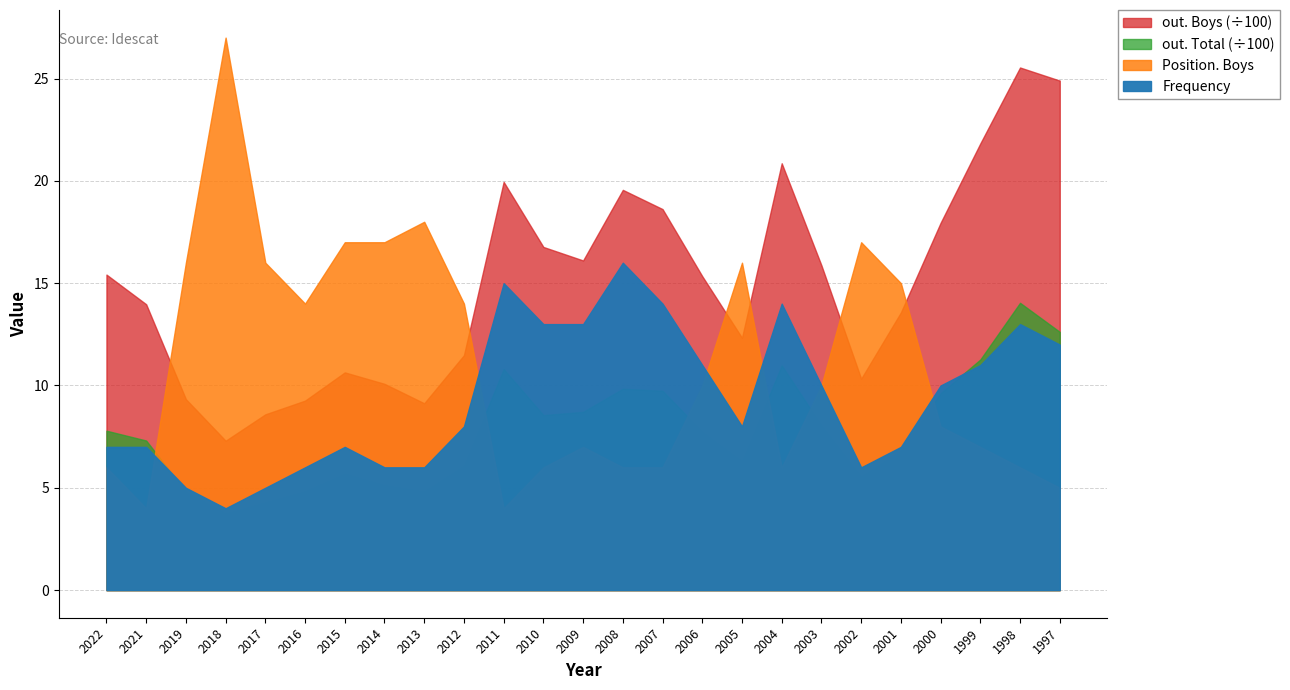

True or false: Frequency has more than 1 points higher than both neighbors.

True